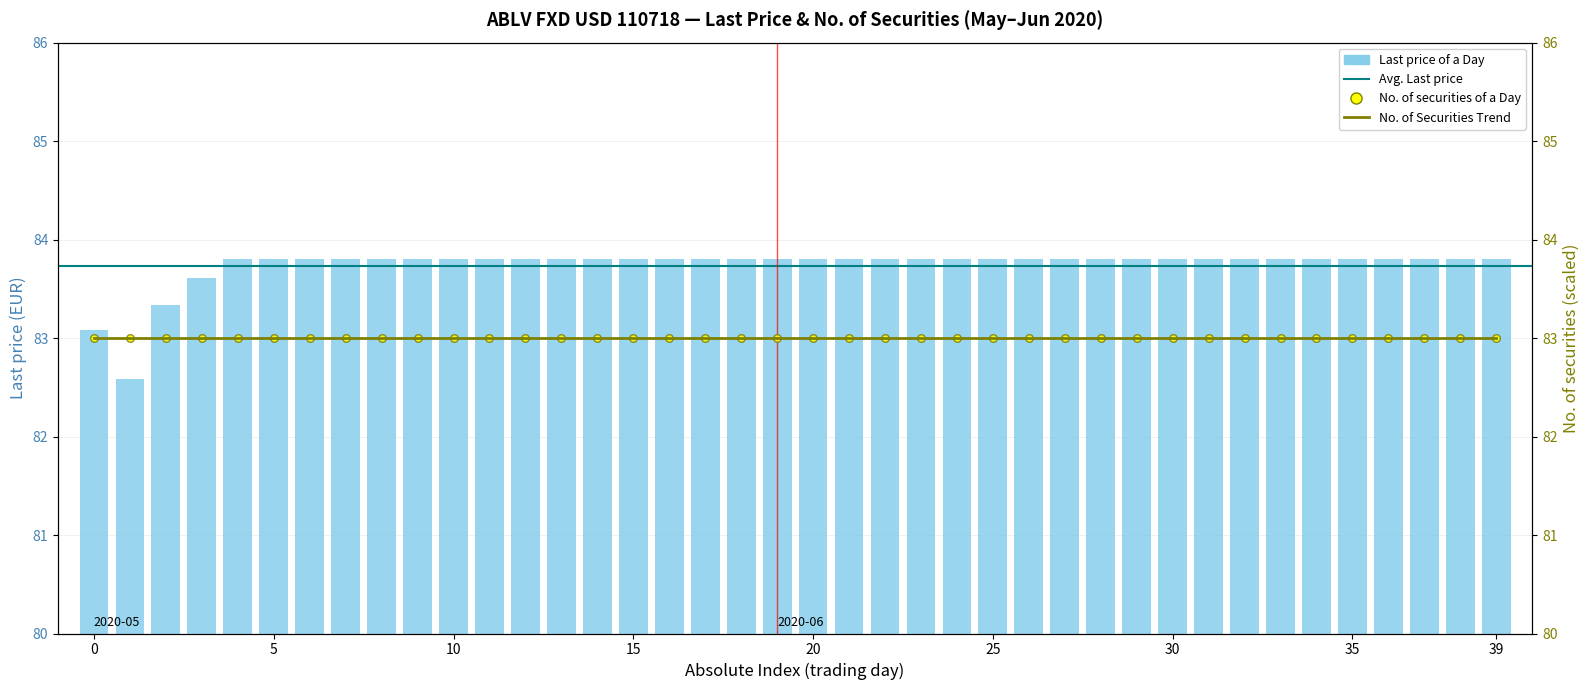

Which has a higher value, 2020-06-30 or 2020-05-20?

2020-06-30